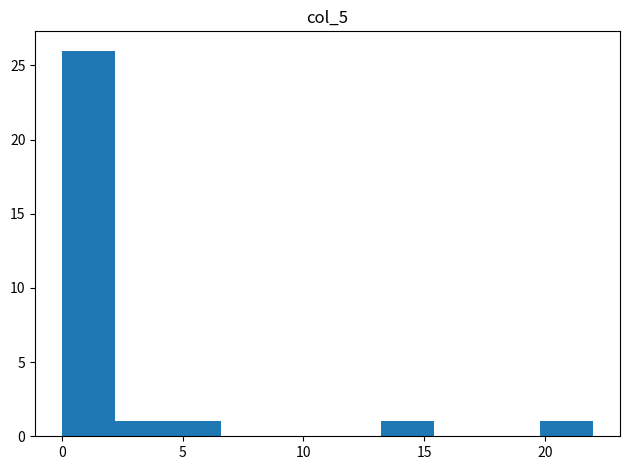

Over which range of the x-axis is the bar tallest?

0.0 to 2.2